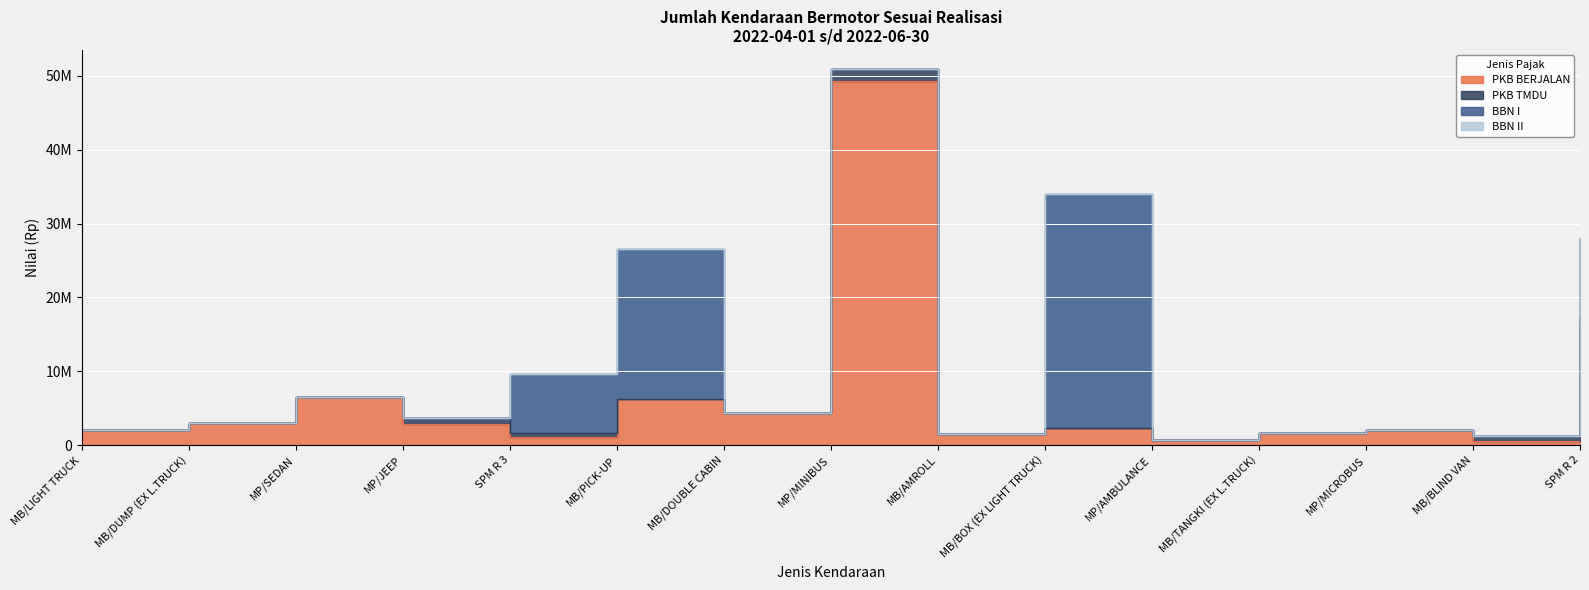

What are all the series names shown in the legend?

PKB BERJALAN, PKB TMDU, BBN I, BBN II